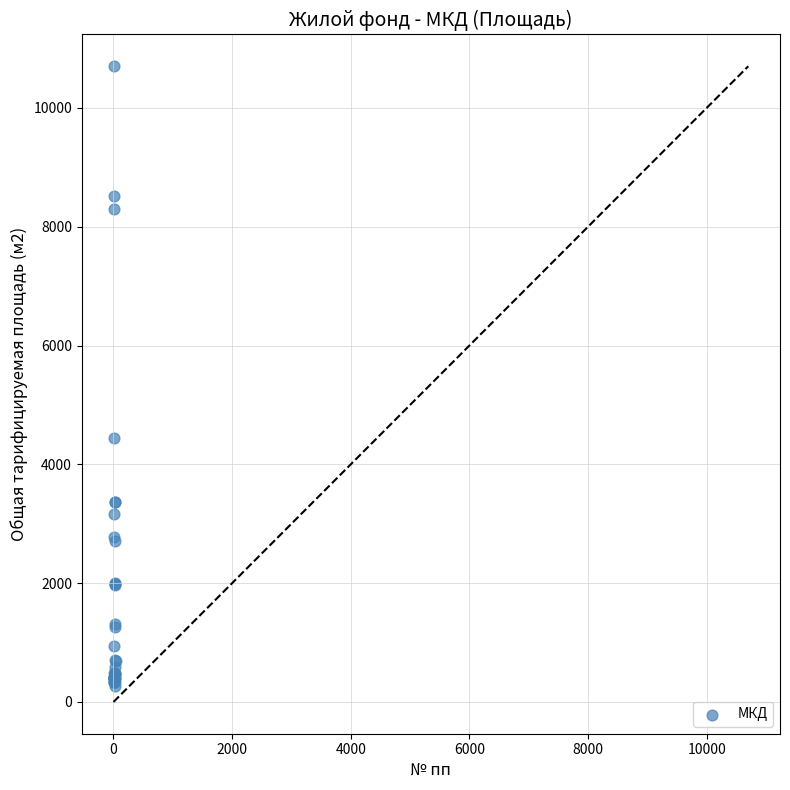

What Y value in the scatter plot is closest to 5489?

4441.2